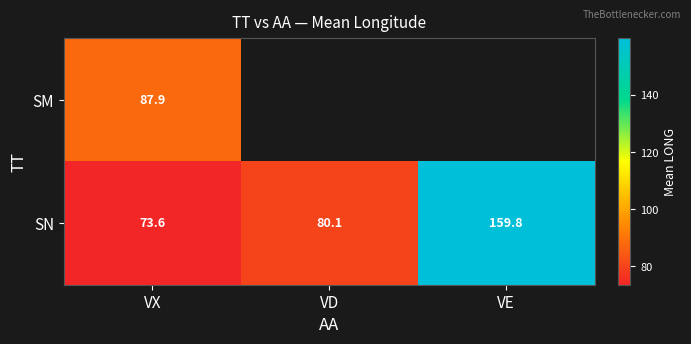

At which category is the sum across all series the highest?

VX